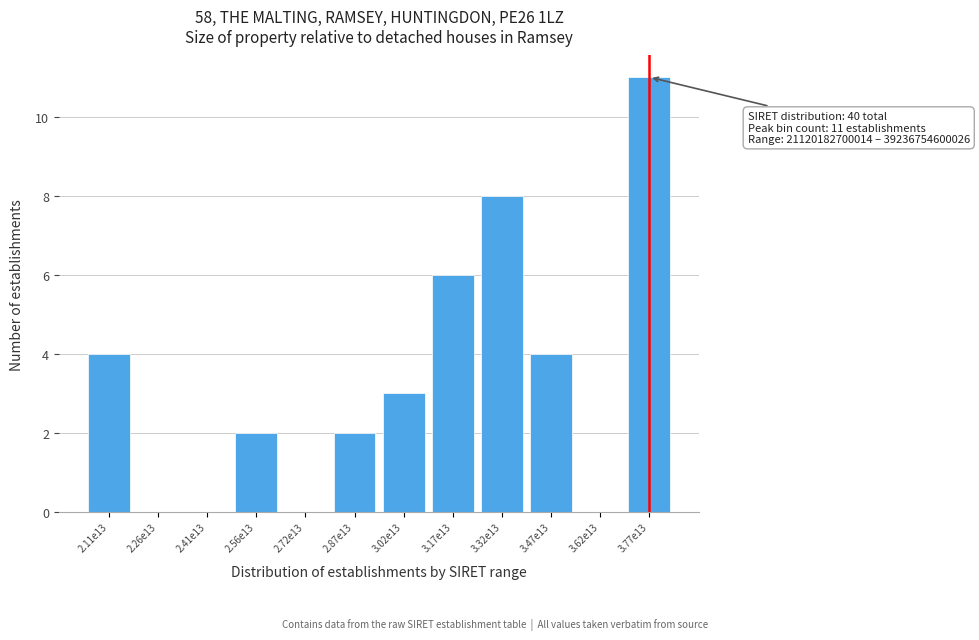

Reading left to right, extract all data points from this chart.

2.11e13=4	2.26e13=0	2.41e13=0	2.56e13=2	2.72e13=0	2.87e13=2	3.02e13=3	3.17e13=6	3.32e13=8	3.47e13=4	3.62e13=0	3.77e13=11